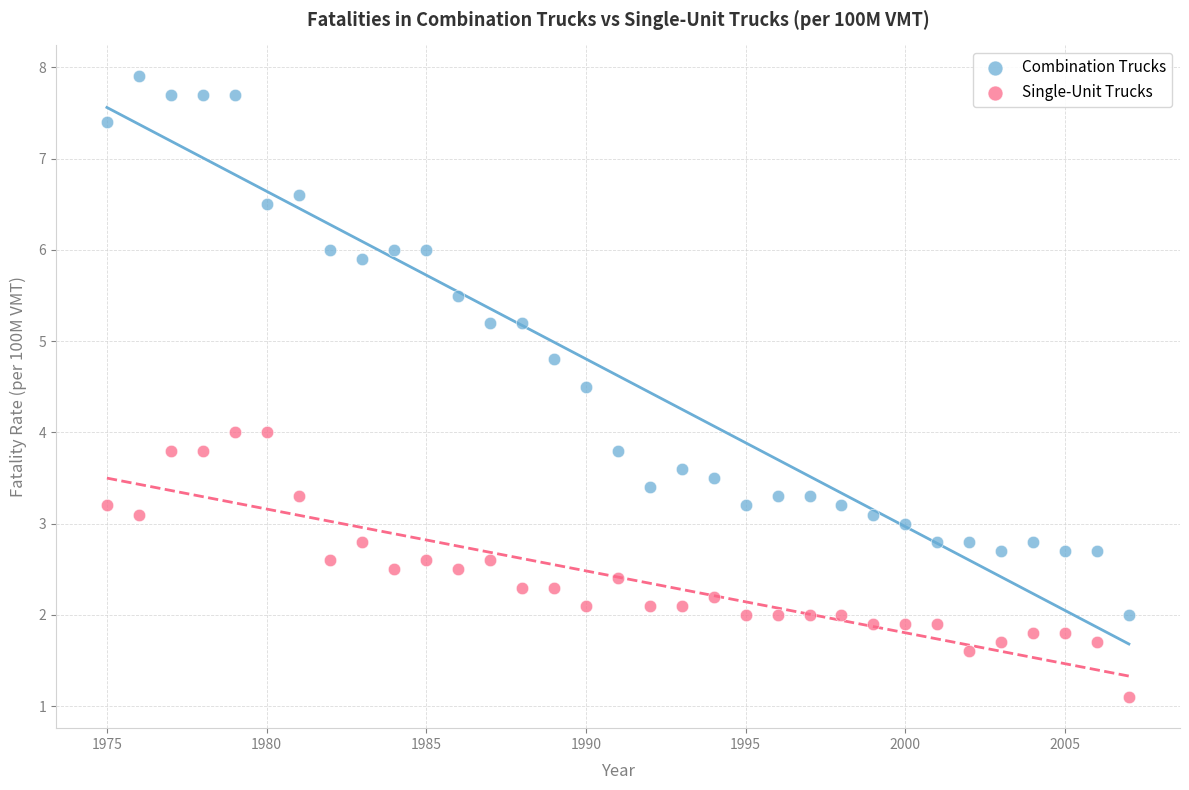

Which series has the widest spread of Y values?

Combination Trucks